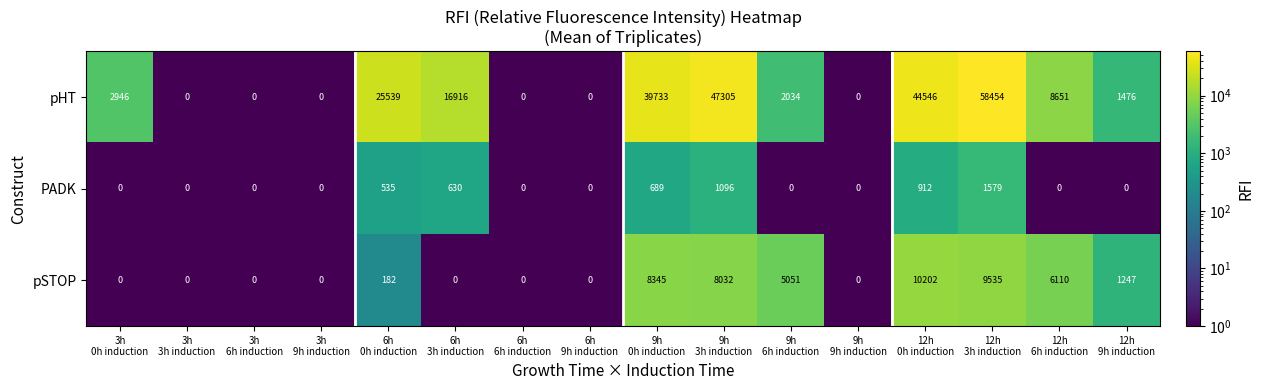

What is the maximum value shown in the chart?

58454